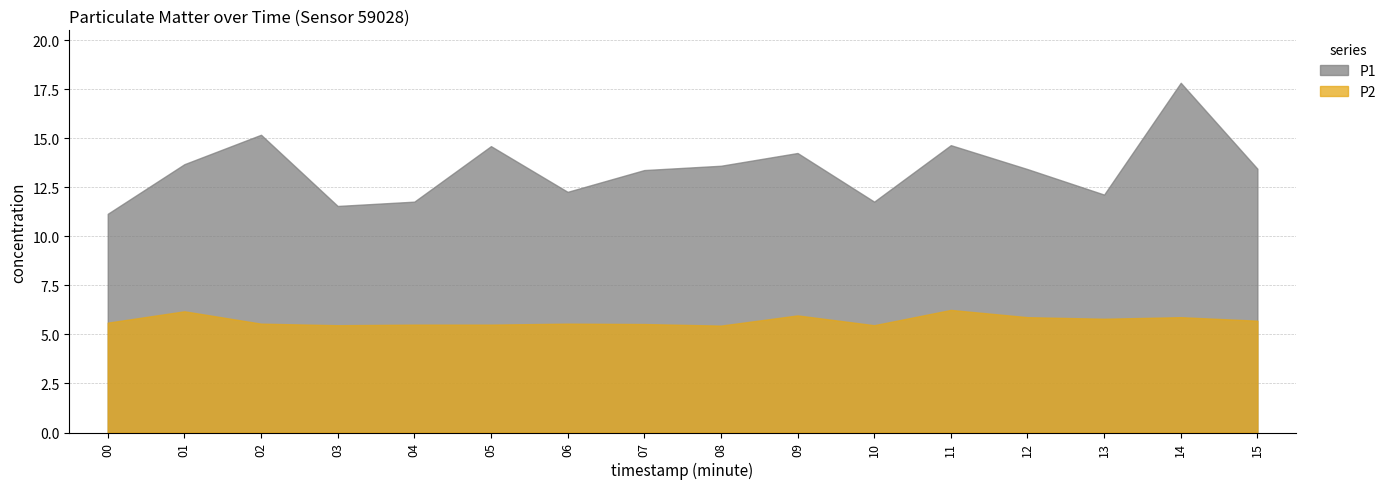

List the series in order of their peak value, lowest first.

P2, P1